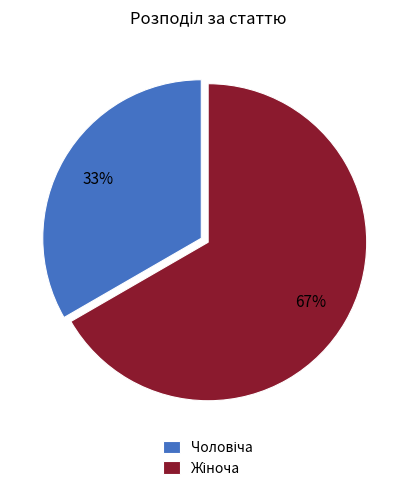

Is there a majority slice in this chart?

Yes